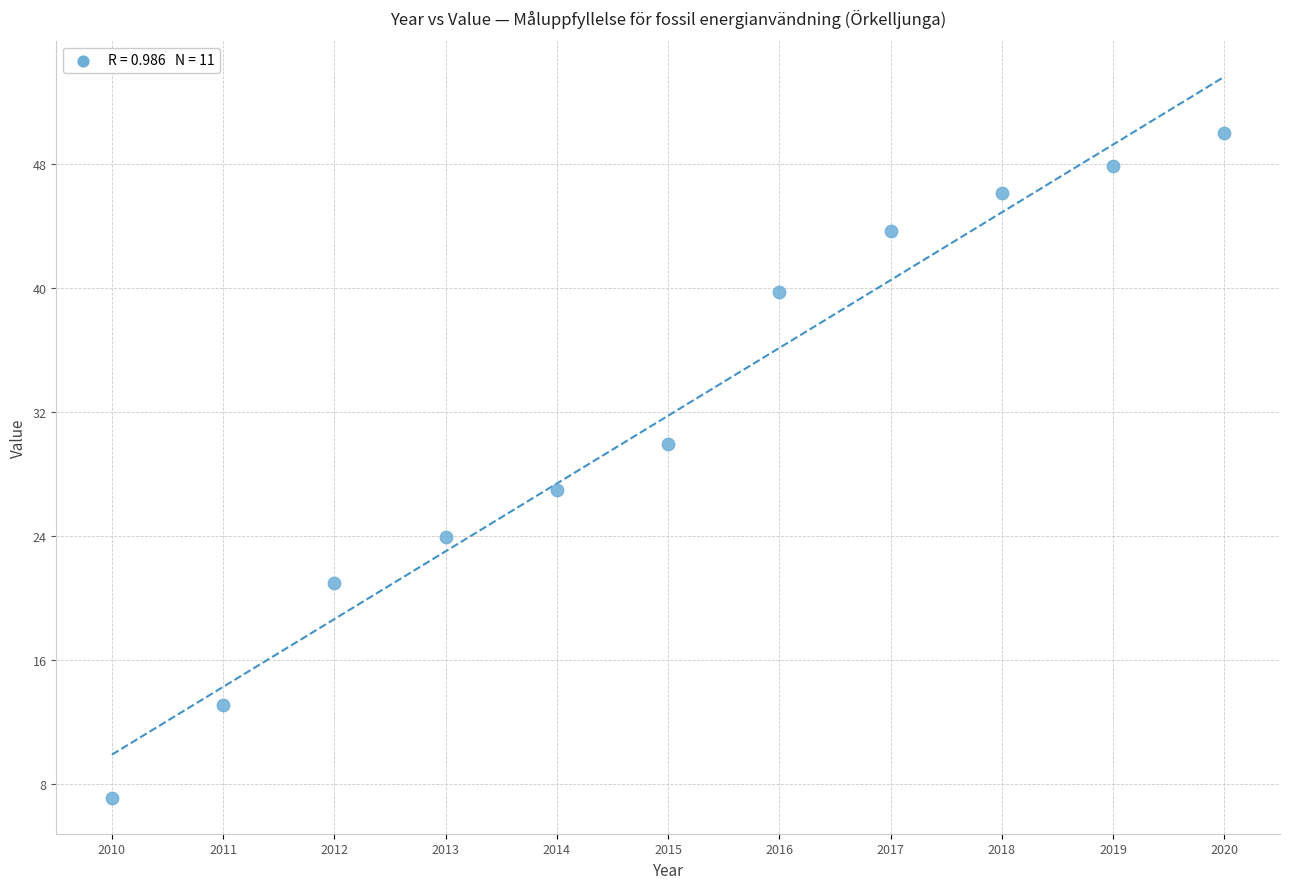

What Y value in the scatter plot is closest to 28?

27.0